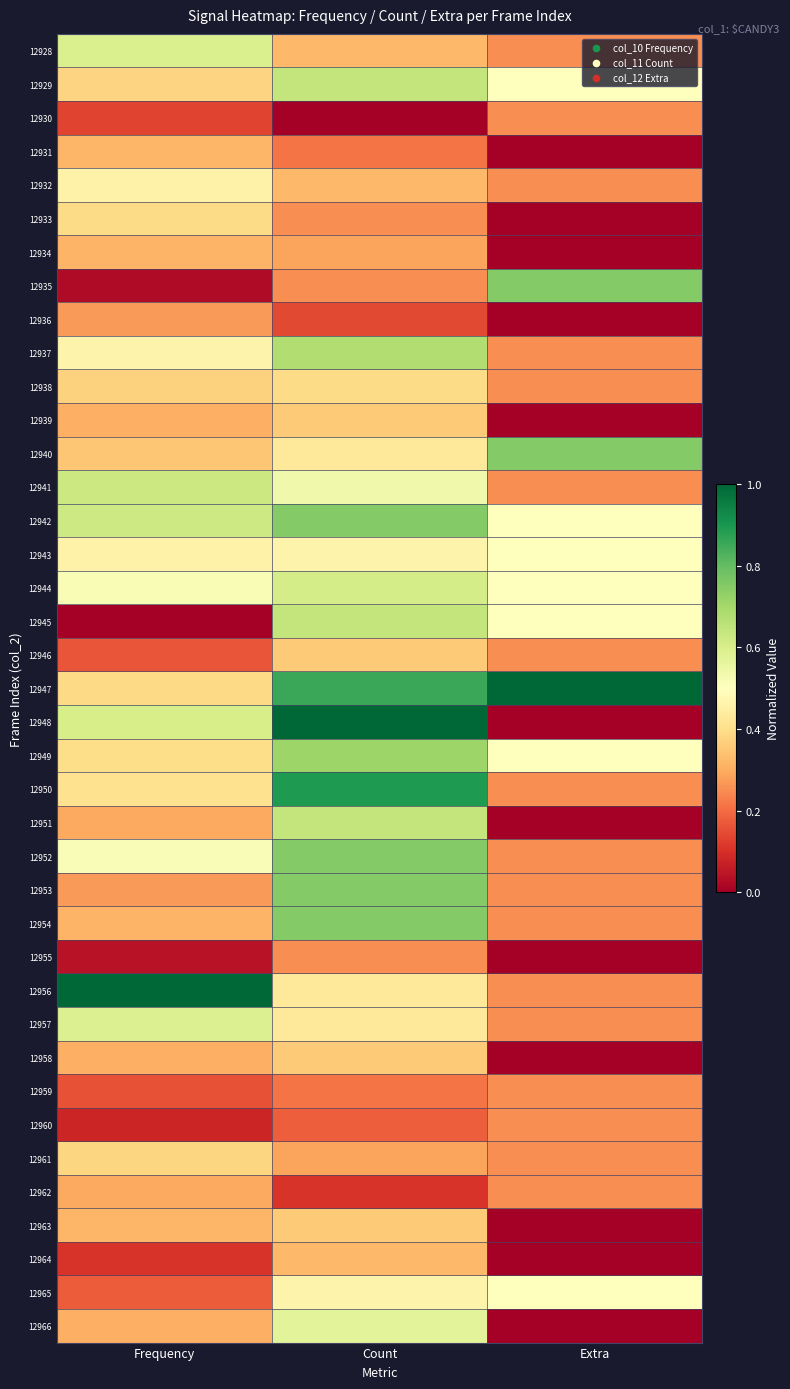

Reading left to right, list all the values displayed in this chart.

12928: Frequency=0.6	Count=0.3	Extra=0.2
12929: Frequency=0.4	Count=0.6	Extra=0.5
12930: Frequency=0.1	Count=0.0	Extra=0.2
12931: Frequency=0.3	Count=0.2	Extra=0.0
12932: Frequency=0.5	Count=0.3	Extra=0.2
12933: Frequency=0.4	Count=0.2	Extra=0.0
12934: Frequency=0.3	Count=0.3	Extra=0.0
12935: Frequency=0.0	Count=0.2	Extra=0.8
12936: Frequency=0.3	Count=0.1	Extra=0.0
12937: Frequency=0.5	Count=0.7	Extra=0.2
12938: Frequency=0.4	Count=0.4	Extra=0.2
12939: Frequency=0.3	Count=0.4	Extra=0.0
12940: Frequency=0.4	Count=0.4	Extra=0.8
12941: Frequency=0.6	Count=0.5	Extra=0.2
12942: Frequency=0.6	Count=0.8	Extra=0.5
12943: Frequency=0.5	Count=0.5	Extra=0.5
12944: Frequency=0.5	Count=0.6	Extra=0.5
12945: Frequency=0.0	Count=0.6	Extra=0.5
12946: Frequency=0.2	Count=0.4	Extra=0.2
12947: Frequency=0.4	Count=0.9	Extra=1.0
12948: Frequency=0.6	Count=1.0	Extra=0.0
12949: Frequency=0.4	Count=0.7	Extra=0.5
12950: Frequency=0.4	Count=0.9	Extra=0.2
12951: Frequency=0.3	Count=0.6	Extra=0.0
12952: Frequency=0.5	Count=0.8	Extra=0.2
12953: Frequency=0.3	Count=0.8	Extra=0.2
12954: Frequency=0.3	Count=0.8	Extra=0.2
12955: Frequency=0.0	Count=0.2	Extra=0.0
12956: Frequency=1.0	Count=0.4	Extra=0.2
12957: Frequency=0.6	Count=0.4	Extra=0.2
12958: Frequency=0.3	Count=0.4	Extra=0.0
12959: Frequency=0.2	Count=0.2	Extra=0.2
12960: Frequency=0.1	Count=0.2	Extra=0.2
12961: Frequency=0.4	Count=0.3	Extra=0.2
12962: Frequency=0.3	Count=0.1	Extra=0.2
12963: Frequency=0.3	Count=0.4	Extra=0.0
12964: Frequency=0.1	Count=0.3	Extra=0.0
12965: Frequency=0.2	Count=0.5	Extra=0.5
12966: Frequency=0.3	Count=0.6	Extra=0.0